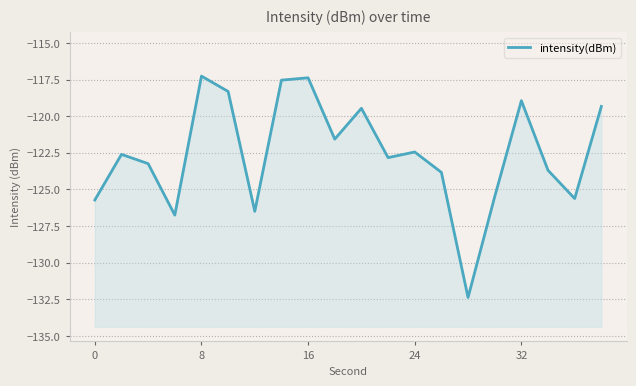

How many lines are shown in the chart?

1